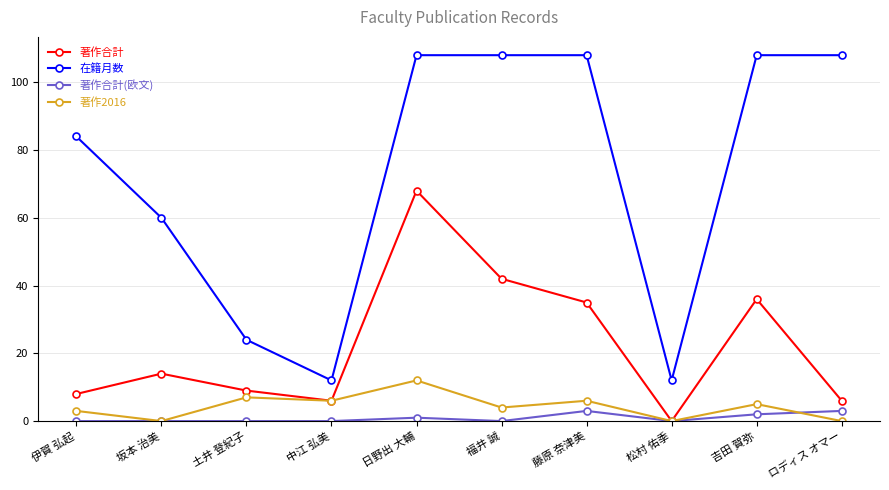

Where is the first local maximum for 著作合計?

坂本 治美